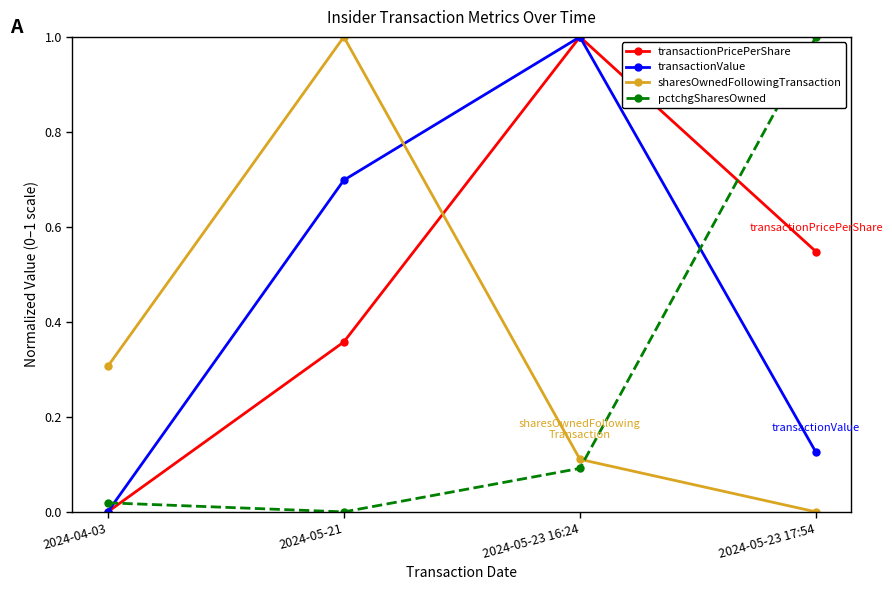

How many values in the transactionPricePerShare series exceed 0?

3